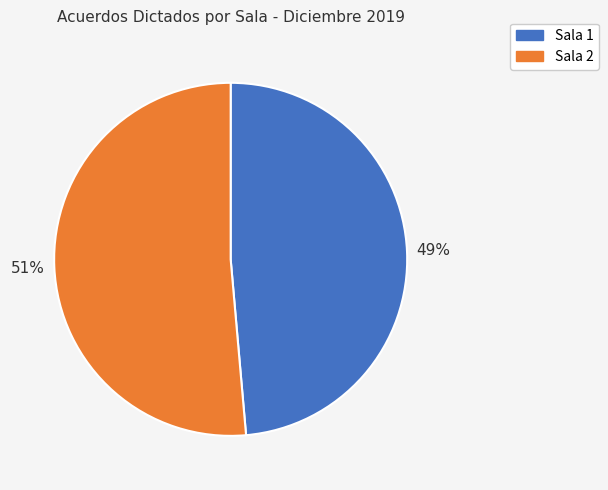

Is the sum of Sala 1 and Sala 2 greater than half?

Yes